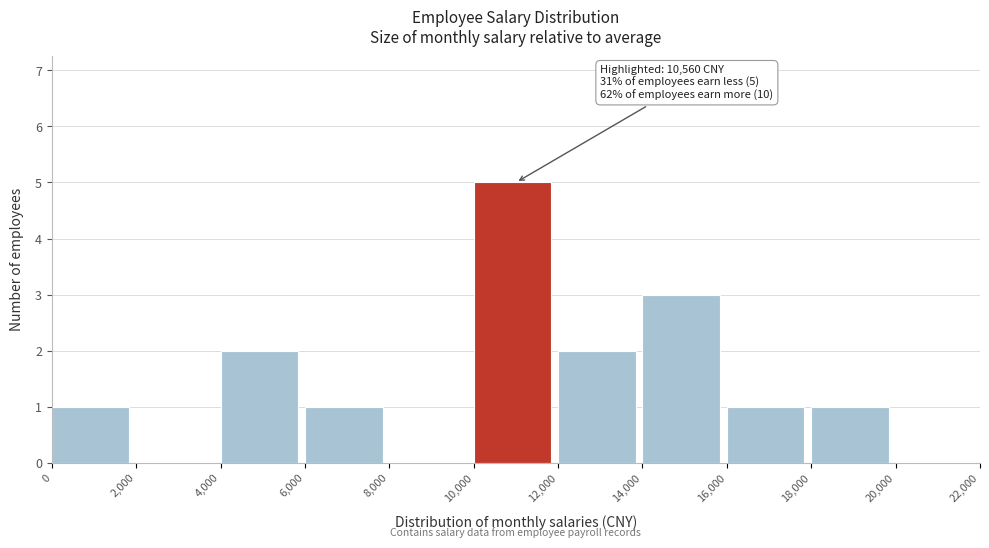

Which range on the x-axis has the tallest bar?

10,000 to 12,000